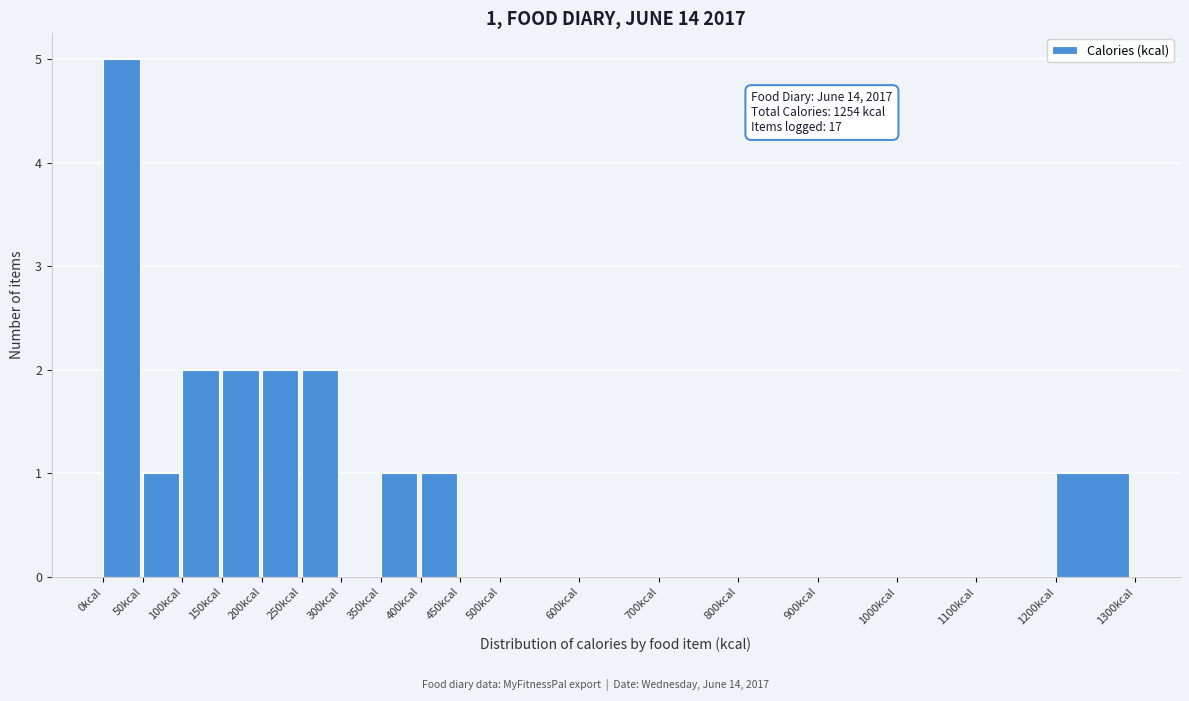

Over which range of the x-axis is the bar tallest?

0 to 50